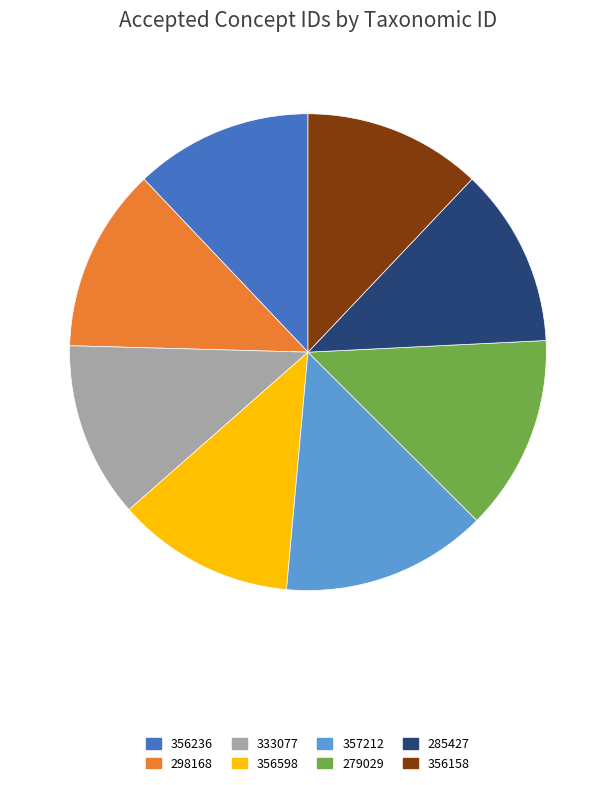

How many slices are in this pie chart?

8